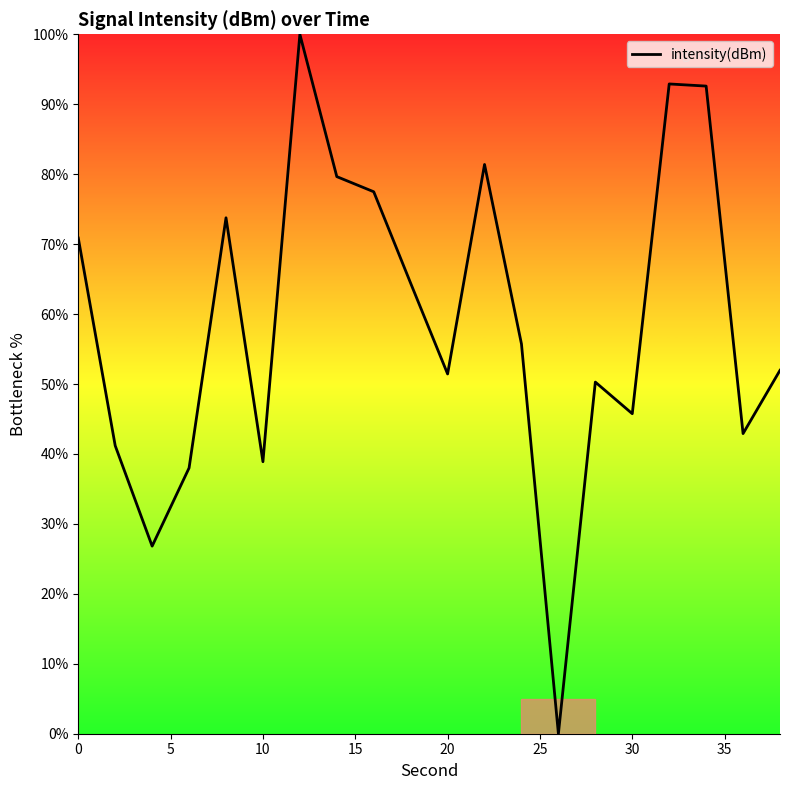

What is the difference between the maximum and minimum values?

100.0